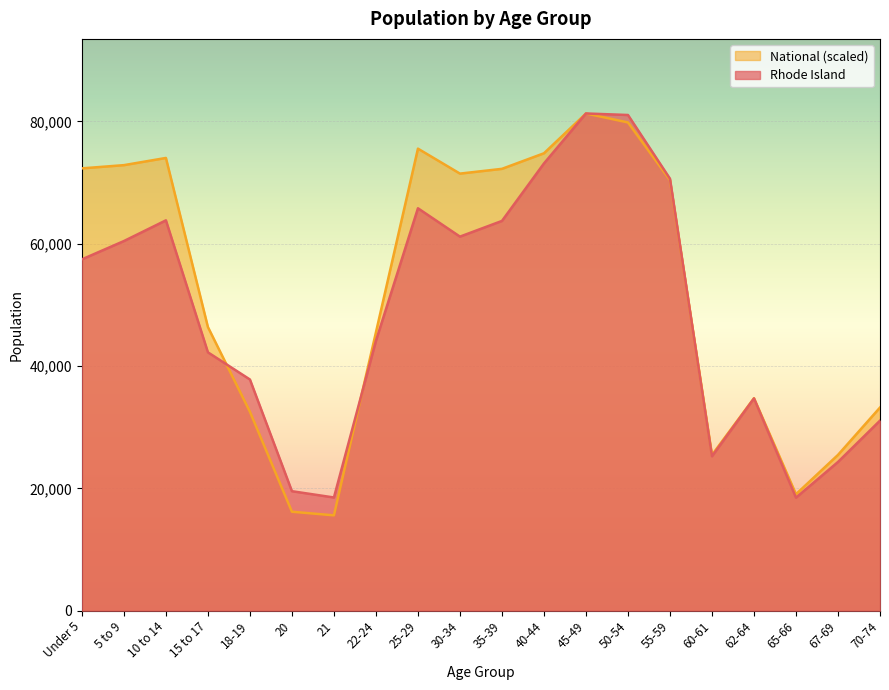

How many categories are shown in the chart?

20